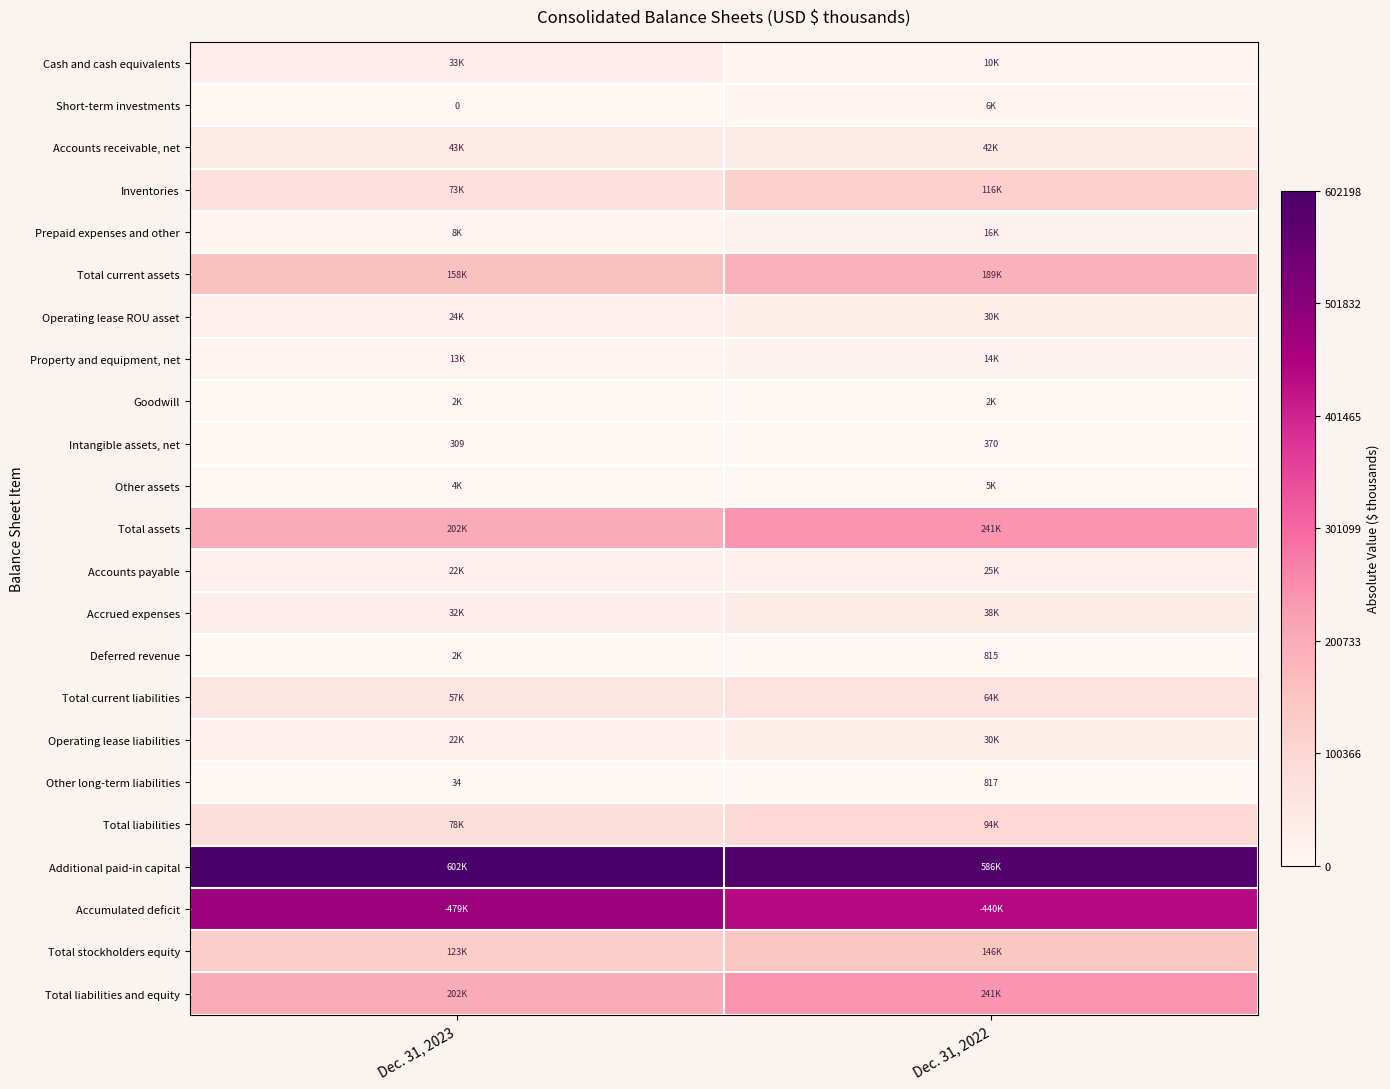

What is the sum of all Intangible assets, net values?

679